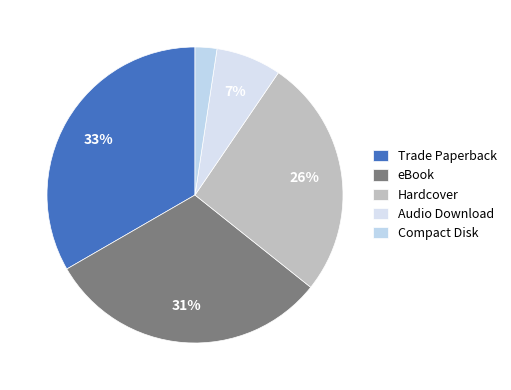

True or false: Audio Download accounts for 7% of the total.

True